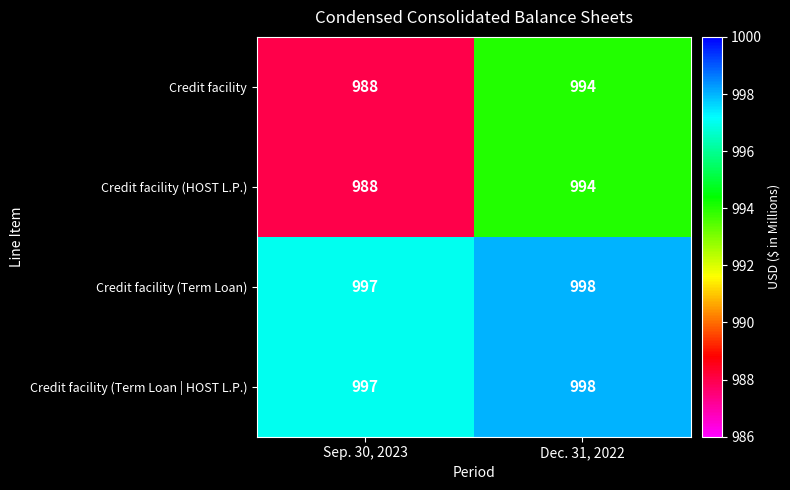

Reading right to left, what are all the values shown in this chart?

Credit facility: Dec. 31, 2022=994	Sep. 30, 2023=988
Credit facility (HOST L.P.): Dec. 31, 2022=994	Sep. 30, 2023=988
Credit facility (Term Loan): Dec. 31, 2022=998	Sep. 30, 2023=997
Credit facility (Term Loan | HOST L.P.): Dec. 31, 2022=998	Sep. 30, 2023=997